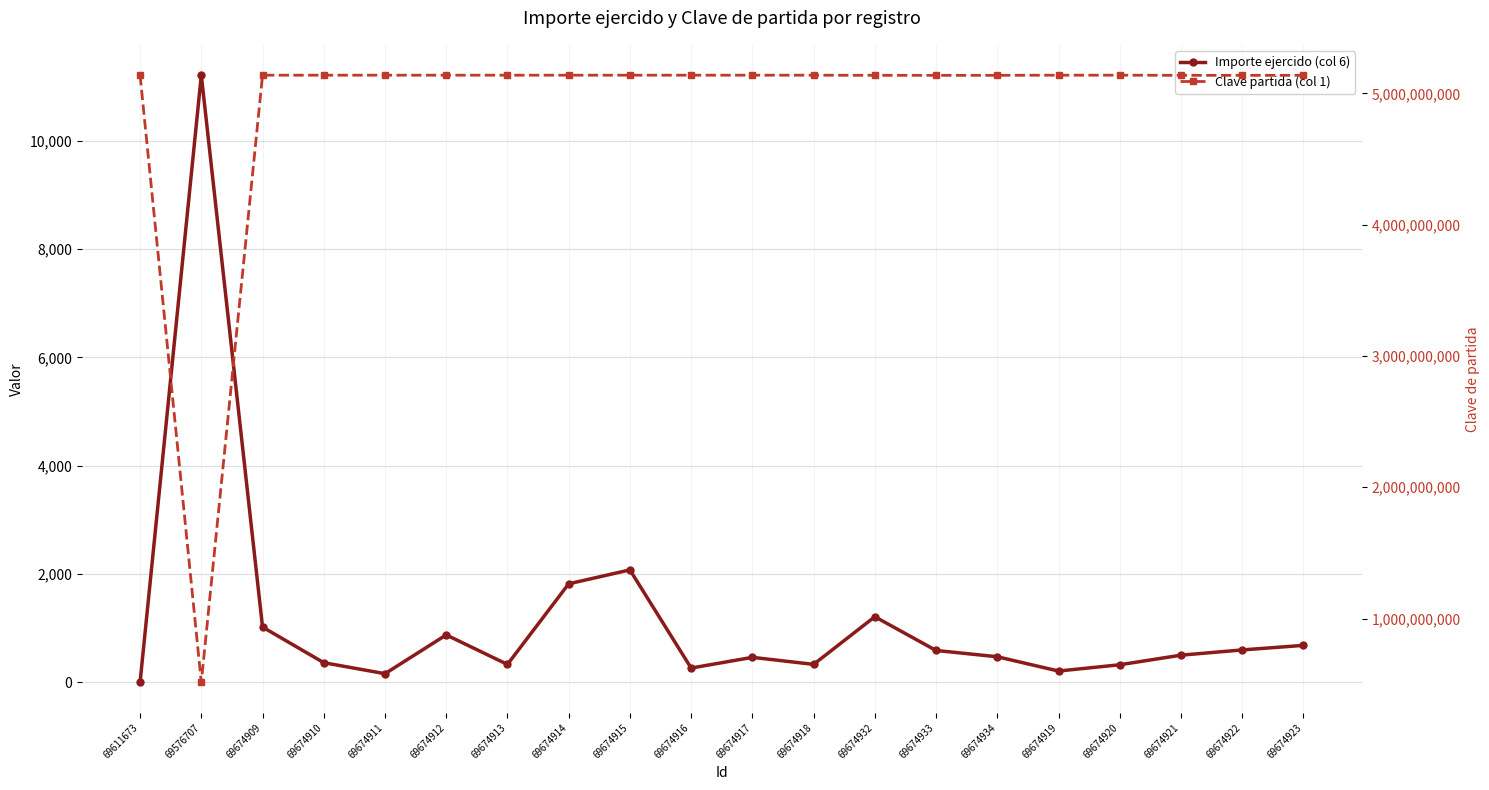

Reading left to right, list all the values displayed in this chart.

Importe ejercido (col 6): 0.0	11213.7	1021.0	363.4	160.0	876.4	331.0	1820.0	2077.0	264.0	462.0	332.0	1212.0	589.0	473.0	209.0	325.0	502.0	599.0	683.0
Clave partida (col 1): 5138385000.0	513838500.0	5138385000.0	5138385000.0	5138385000.0	5138385000.0	5138385000.0	5138385000.0	5138385000.0	5138385000.0	5138385000.0	5138385000.0	5137375000.0	5137375000.0	5137375000.0	5138385000.0	5138385000.0	5137375000.0	5137375000.0	5137375000.0